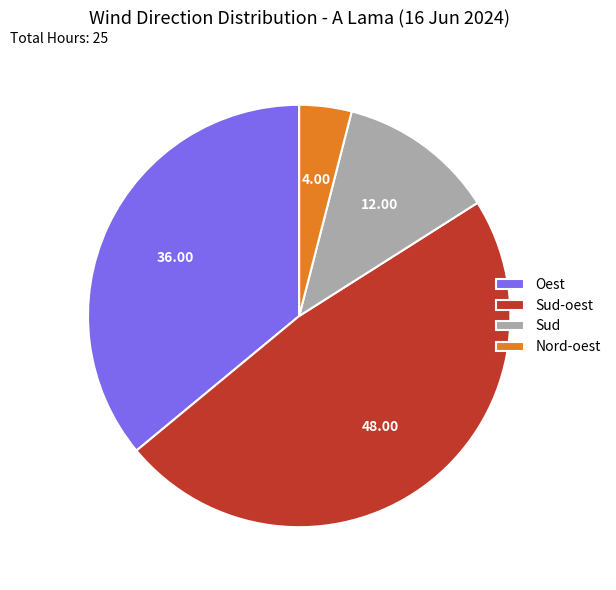

Which has a higher value, Nord-oest or Sud?

Sud